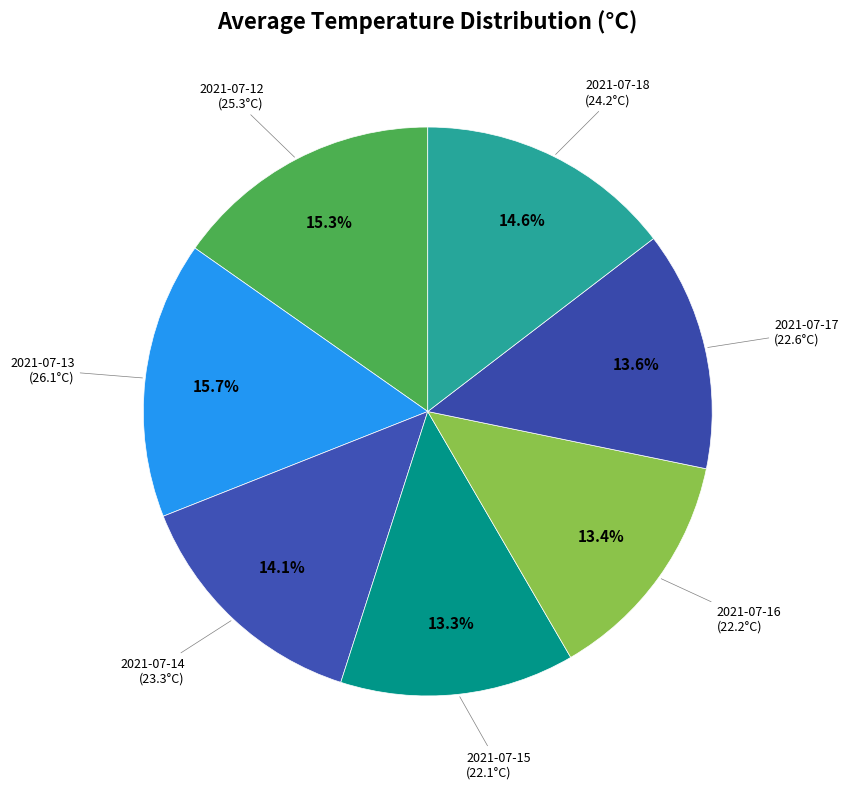

How much of the chart is everything except 2021-07-13?

84.3%